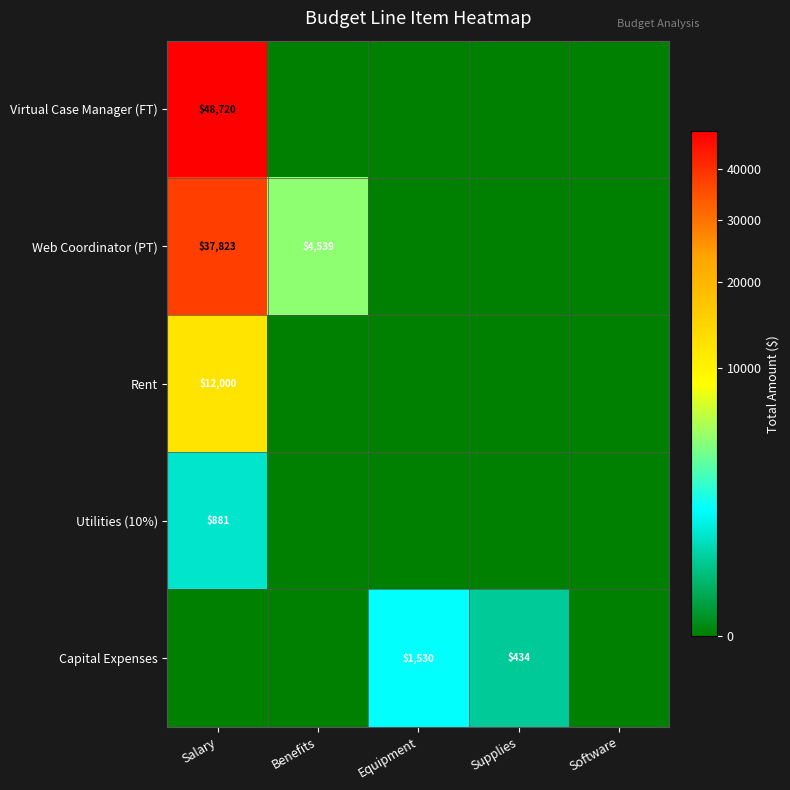

True or false: Capital Expenses has a value of 1530 at Equipment.

True